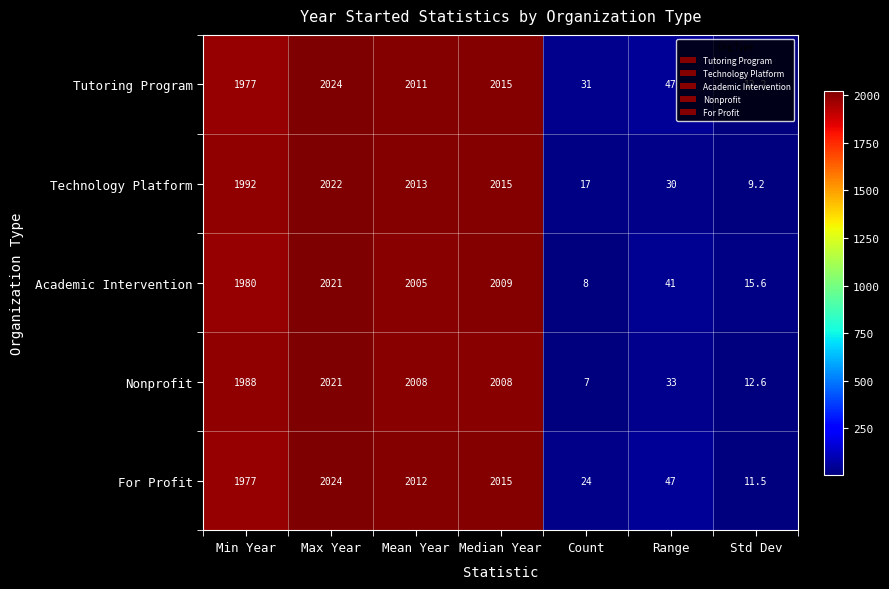

What is the spread (max minus min) of values at Min Year?

15.0